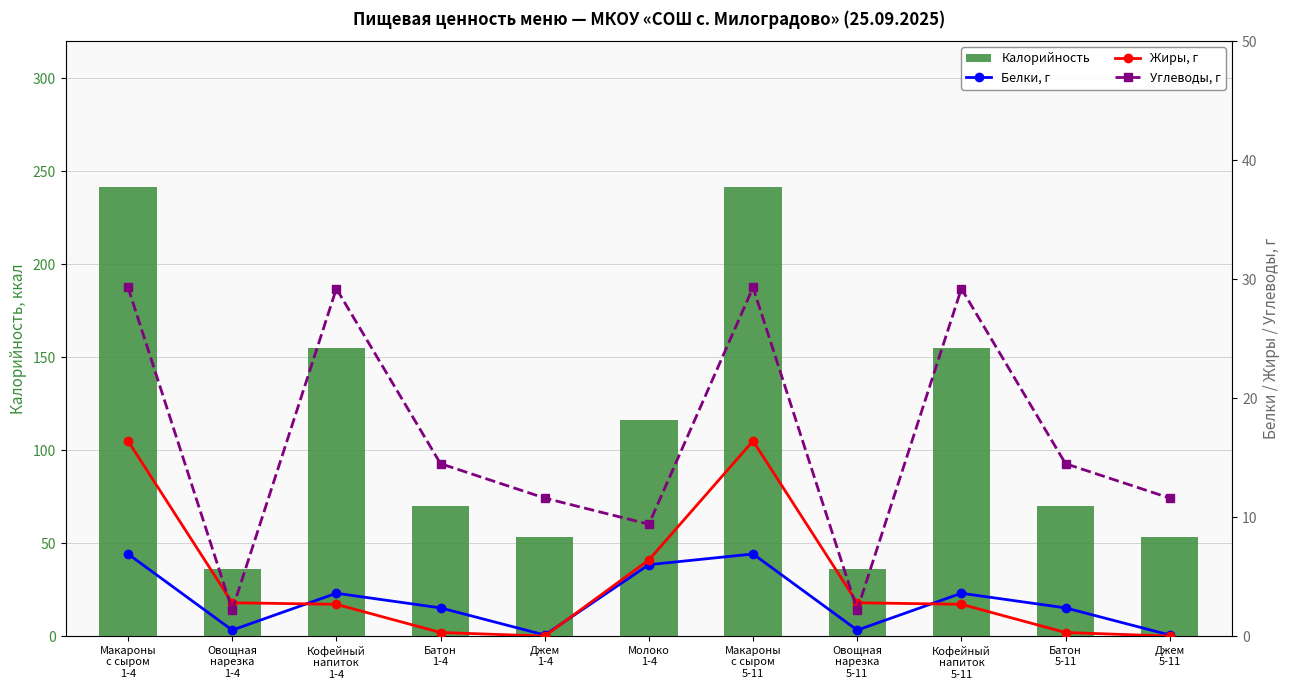

Is the value of Жиры, г at Макароны
с сыром
1-4 greater than the value of Белки, г at Макароны
с сыром
5-11?

Yes